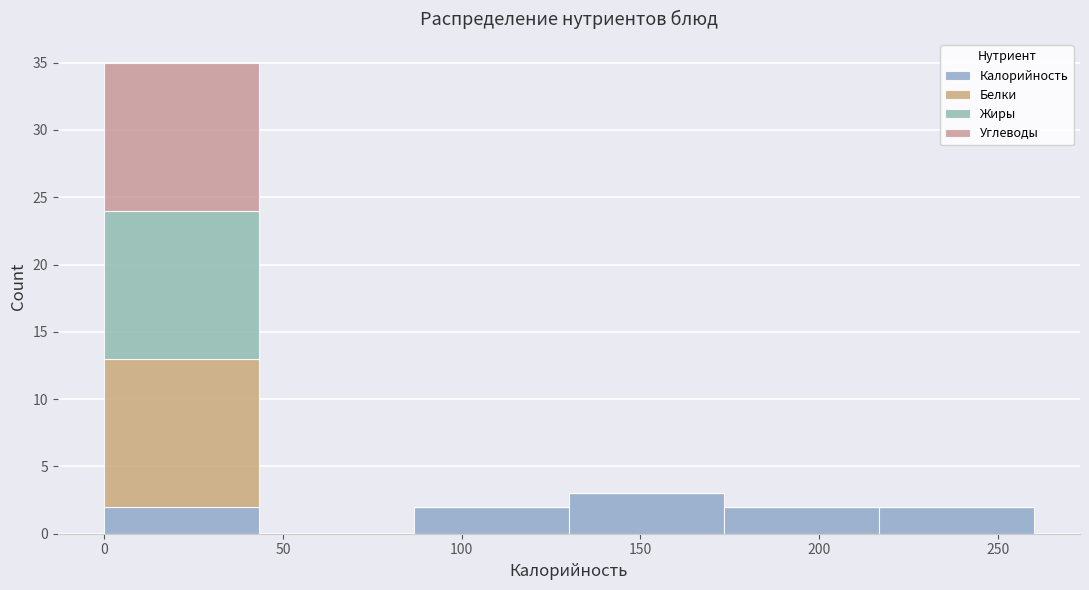

What is the total height of the stacked bar covering 175 to 215 on the x-axis? Neither the bar edges nor the heights are printed on the chart, so give them approximately, as read against the axes.

2